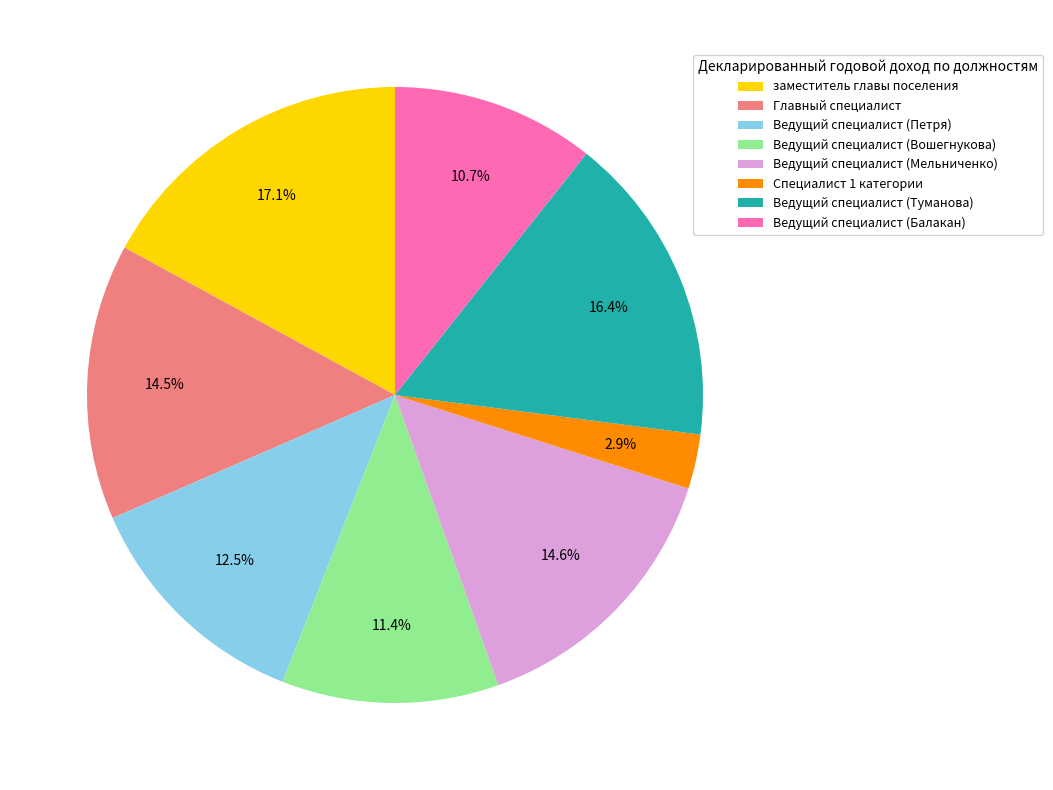

Count the number of slices in the pie.

8